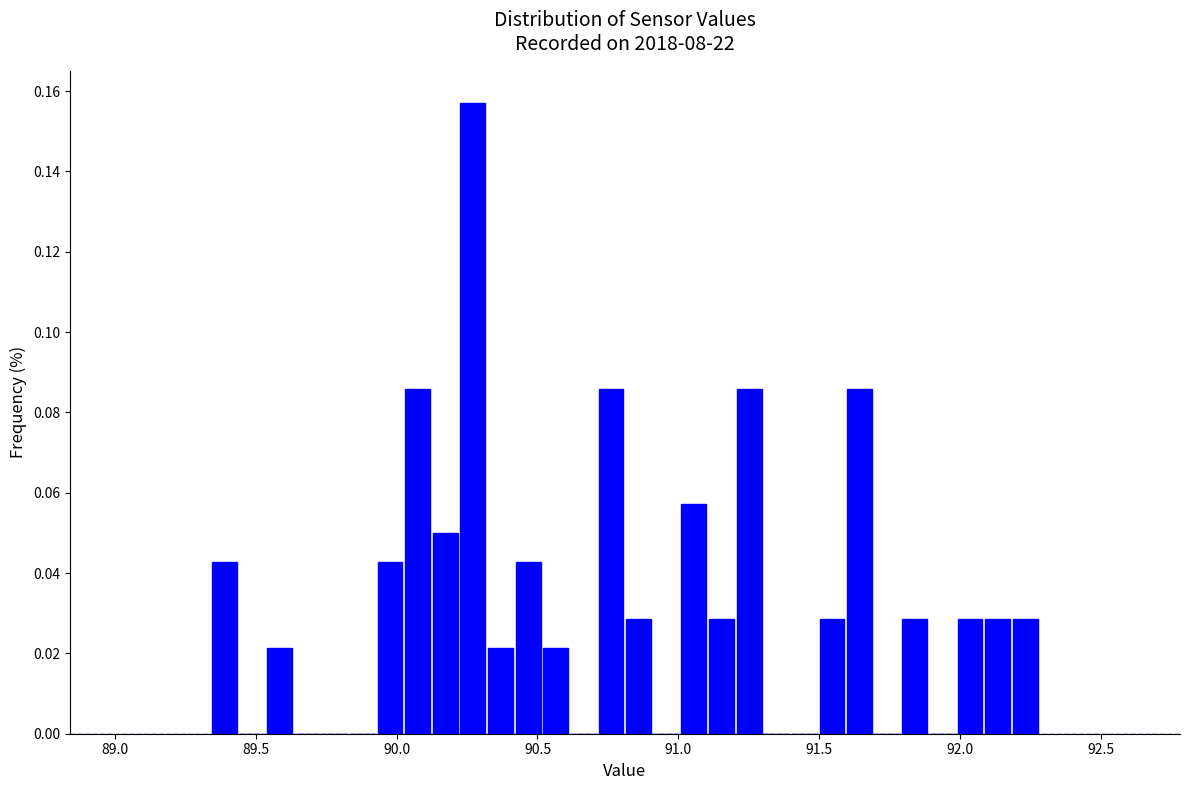

Read against the x-axis, roughly where is the centre of the tallest bar?

90.25